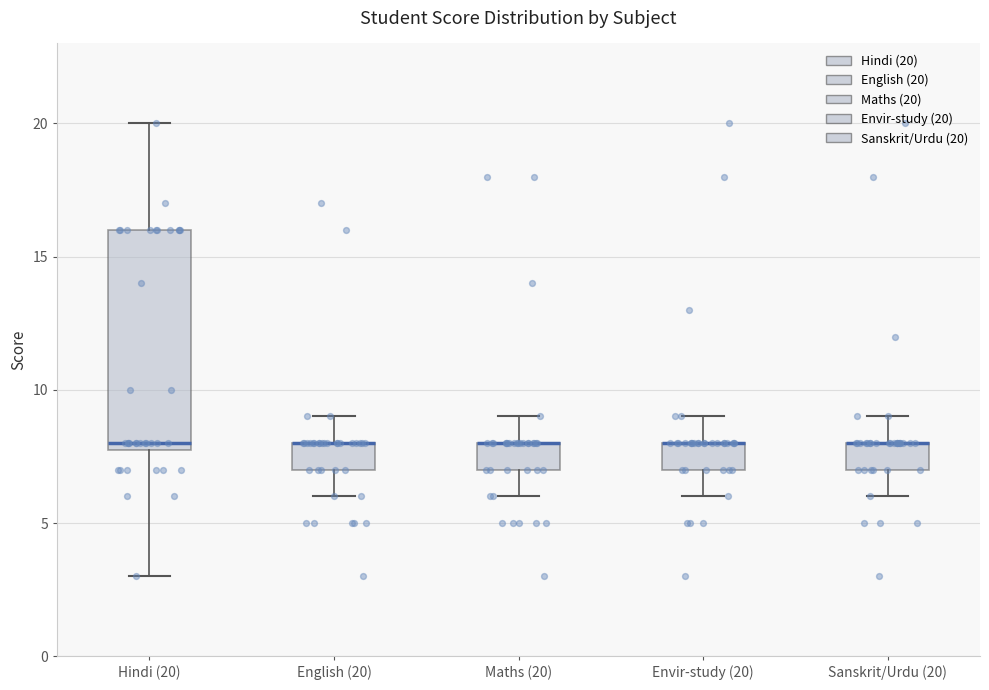

Reading left to right, read every box against the y-axis: the position of its median line, the range the box covers, and the ends of its whiskers. The values are not printed on the chart, so give them approximately, as read against the axis.

Hindi (20): median 8 (just above the box's lower edge), box 8 to 16, whiskers 3 to 20
English (20): median 8 (drawn on the box's upper edge), box 7 to 8, whiskers 6 to 9
Maths (20): median 8 (drawn on the box's upper edge), box 7 to 8, whiskers 6 to 9
Envir-study (20): median 8 (drawn on the box's upper edge), box 7 to 8, whiskers 6 to 9
Sanskrit/Urdu (20): median 8 (drawn on the box's upper edge), box 7 to 8, whiskers 6 to 9